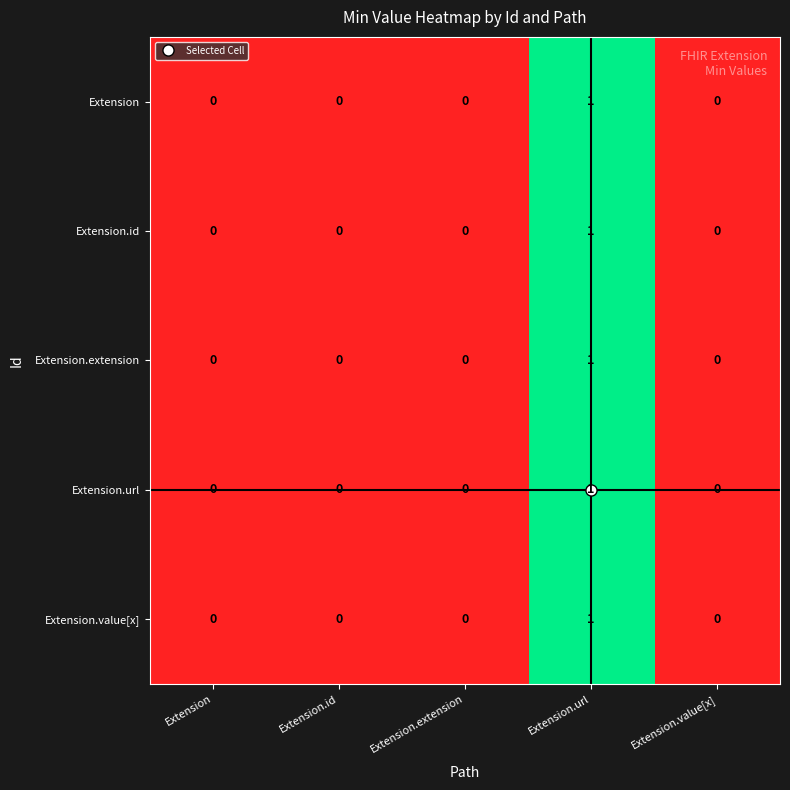

How many Extension.id values are between 0 and 1?

5